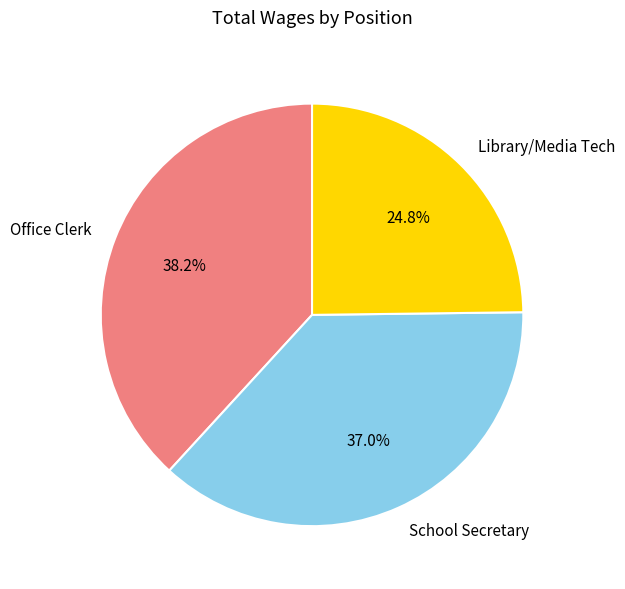

Count the number of slices in the pie.

3